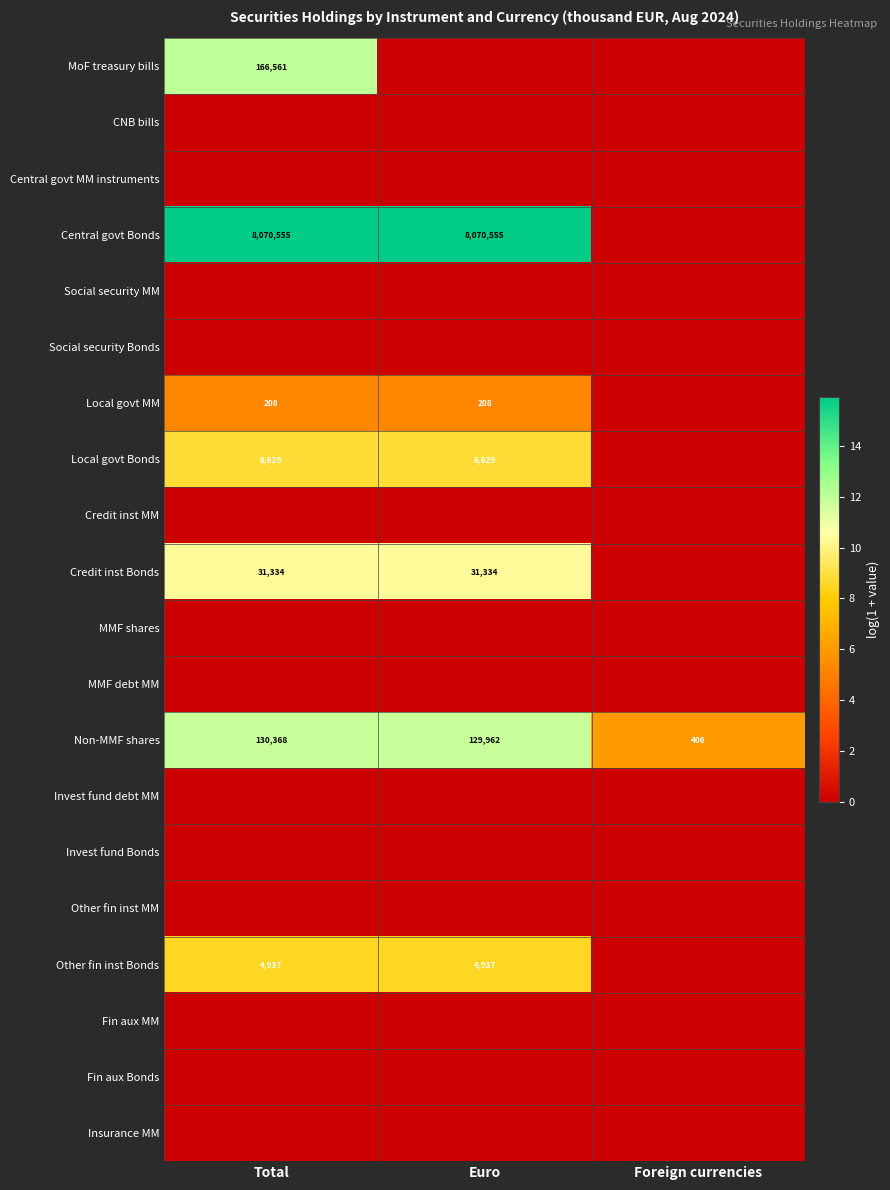

Which category has the lowest value across all series?

Euro